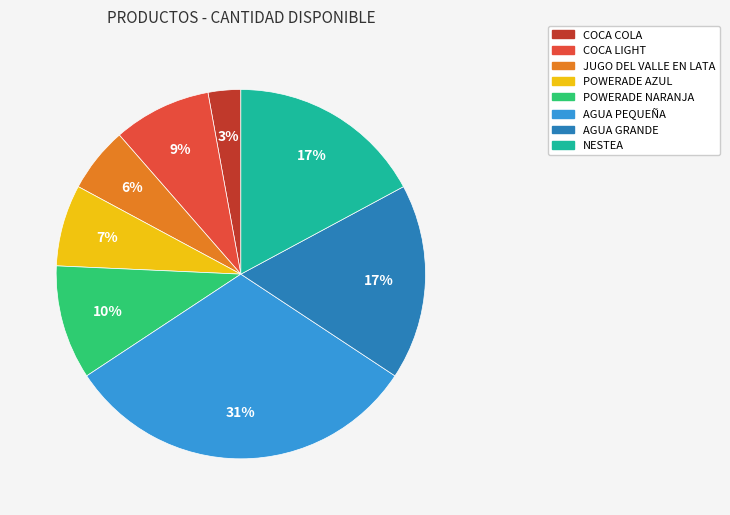

Do AGUA GRANDE and POWERADE AZUL together represent more than half of the pie?

No